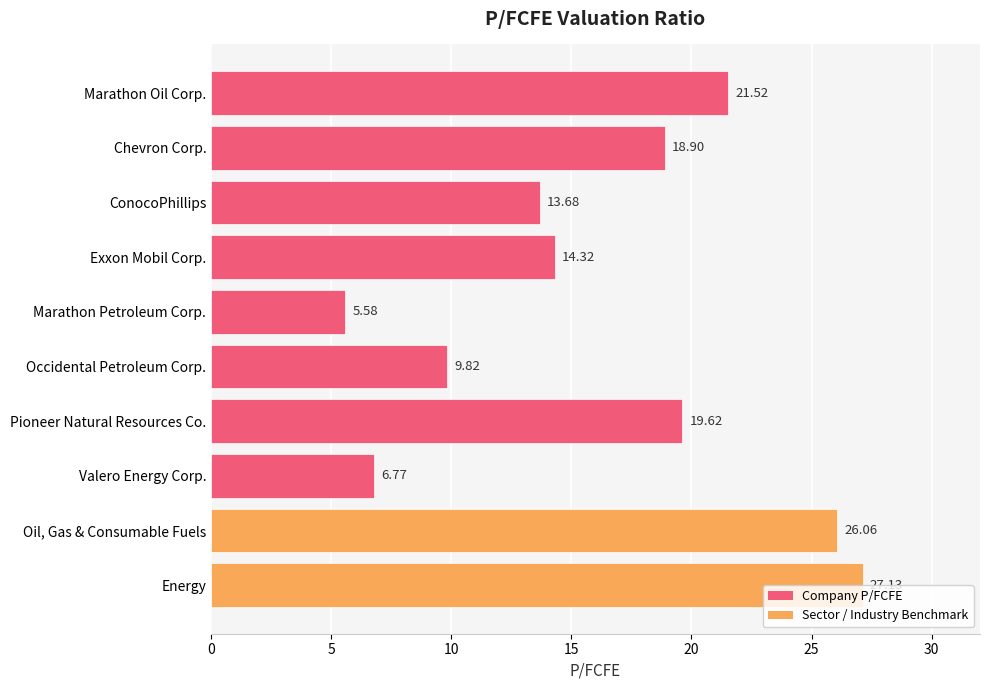

Which has a higher value, ConocoPhillips or Exxon Mobil Corp.?

Exxon Mobil Corp.